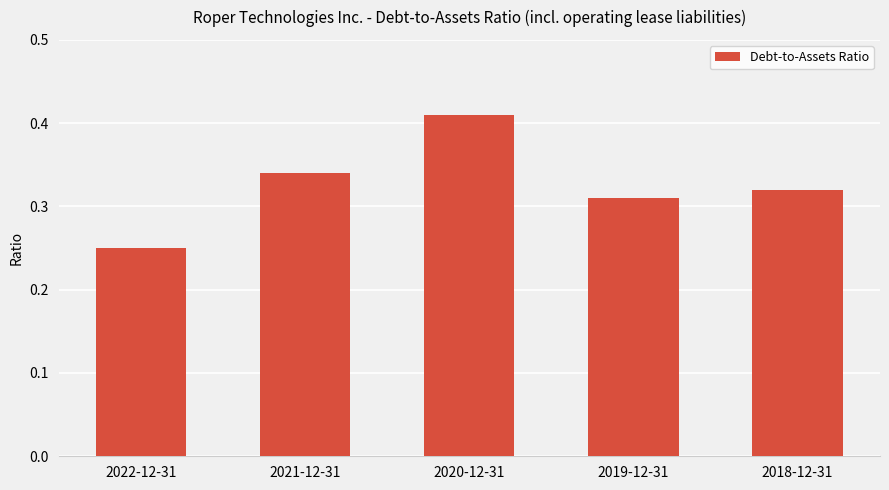

List the labels in order of value, smallest first.

2022-12-31, 2019-12-31, 2018-12-31, 2021-12-31, 2020-12-31